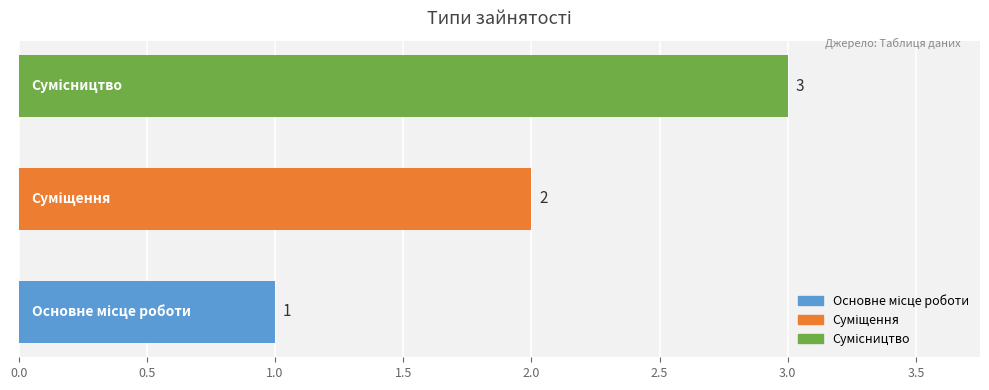

What is the greatest value displayed?

3